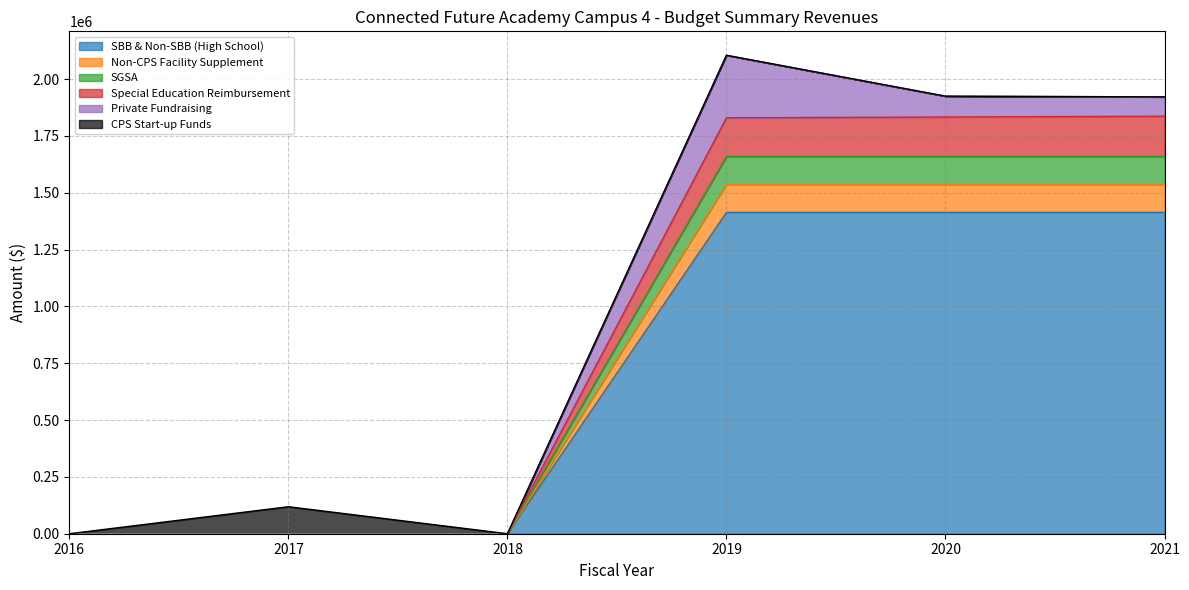

The value of SBB & Non-SBB (High School) at 2021 is 2513391.9. True or false?

False